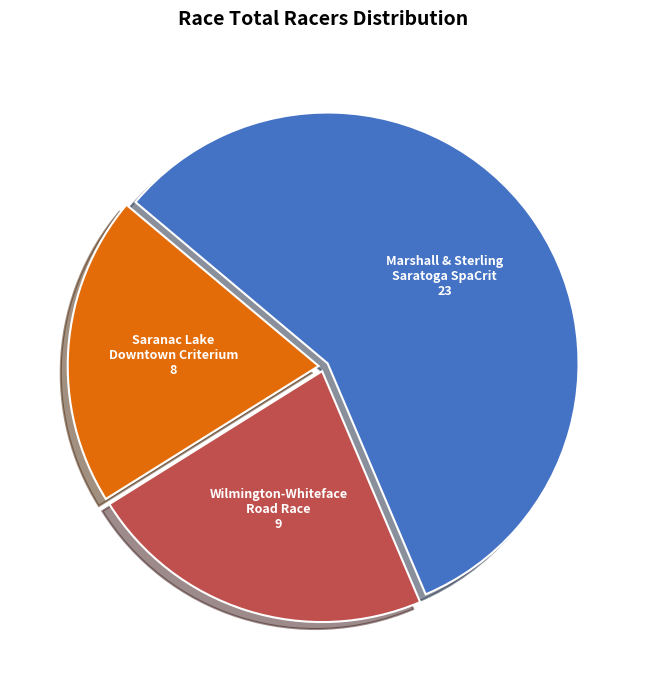

The Marshall & Sterling Saratoga SpaCrit slice represents 50% of the pie. True or false?

False